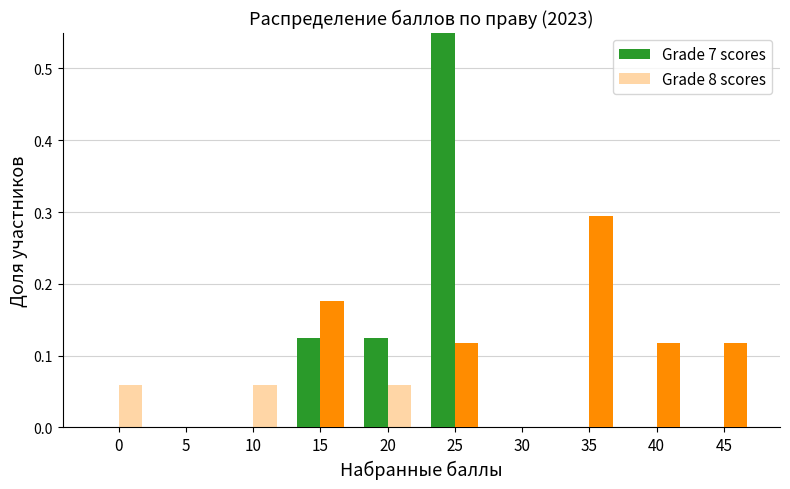

Is it true that the value at 40 is 0.0?

True